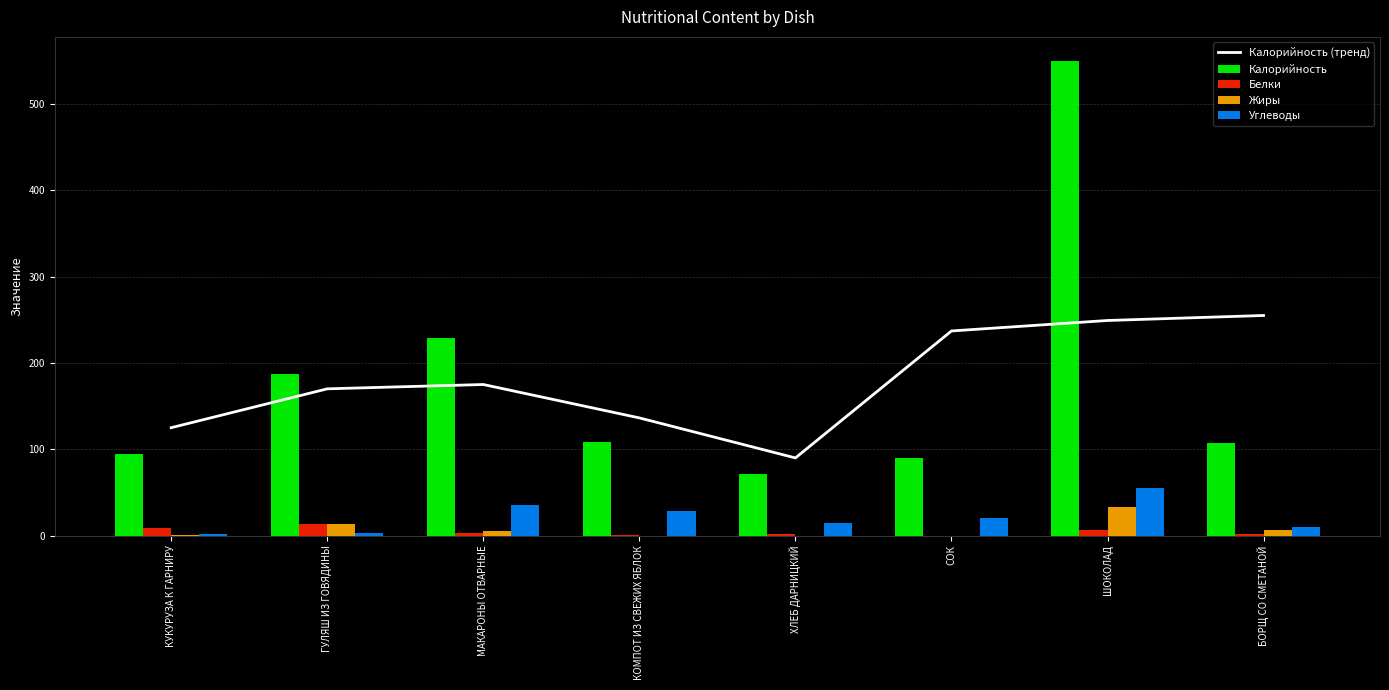

Does the chart contain any negative values?

No